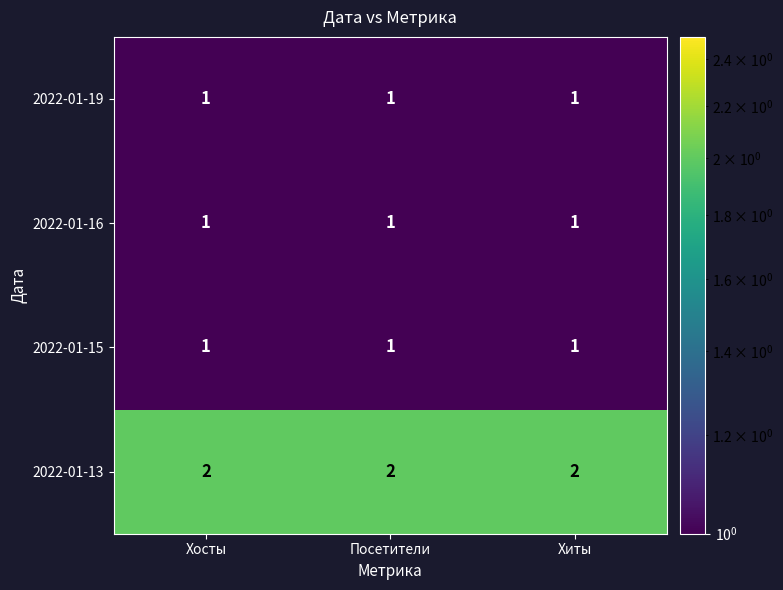

The value of 2022-01-16 at Посетители is 1. True or false?

True